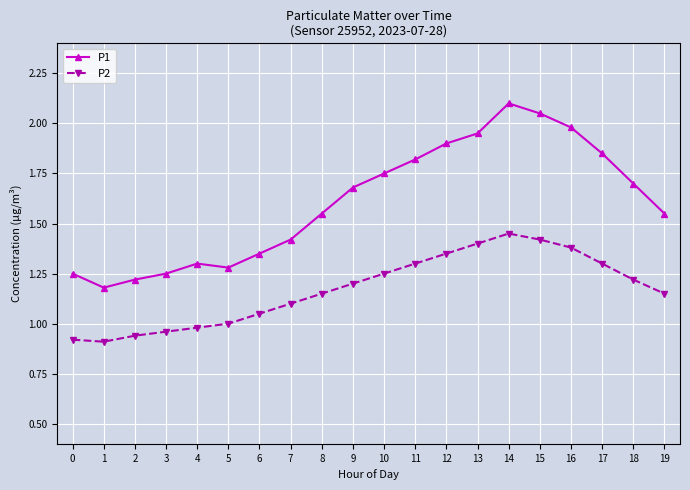

What is the difference between the second highest and minimum values in the P2 series?

0.5